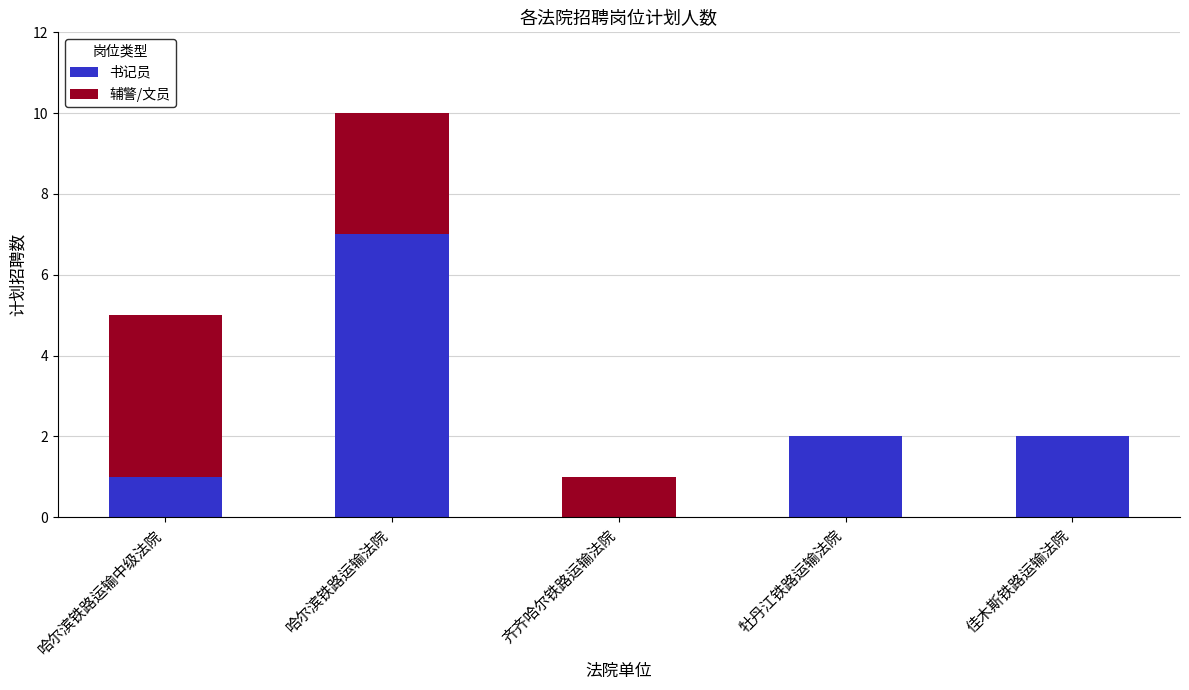

What is the sum of all 书记员 values?

12